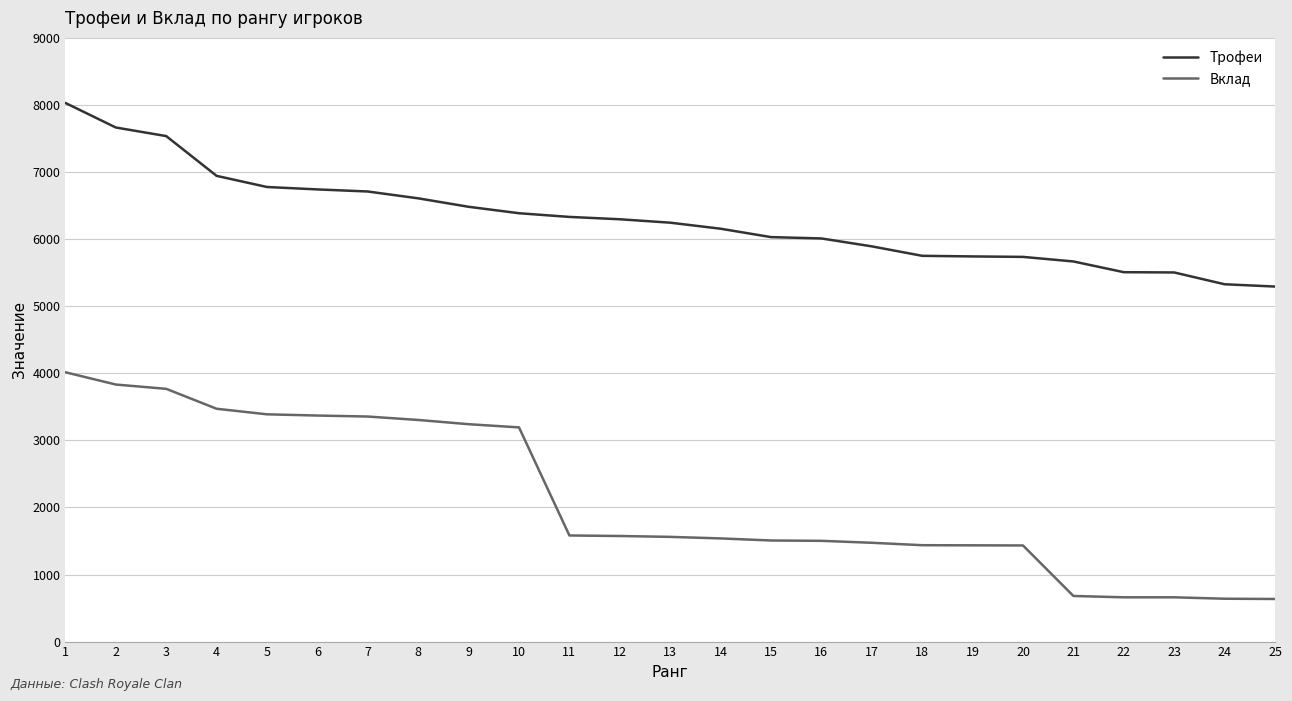

Between 10 and 12, which series saw the biggest shift?

Вклад